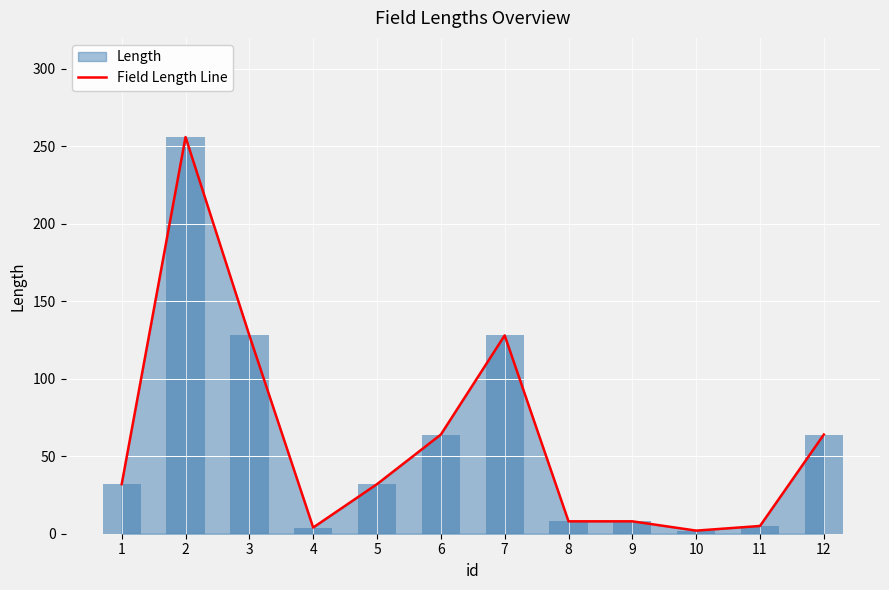

List the labels in order of value, largest first.

2, 3, 7, 6, 12, 1, 5, 8, 9, 11, 4, 10